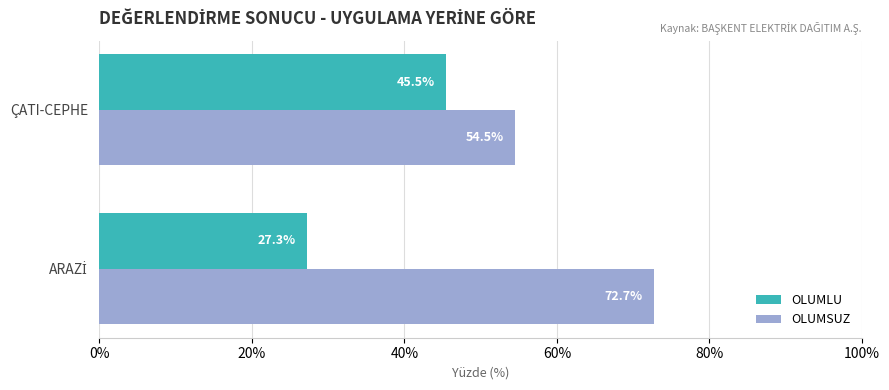

What is the minimum value shown in the chart?

27.3